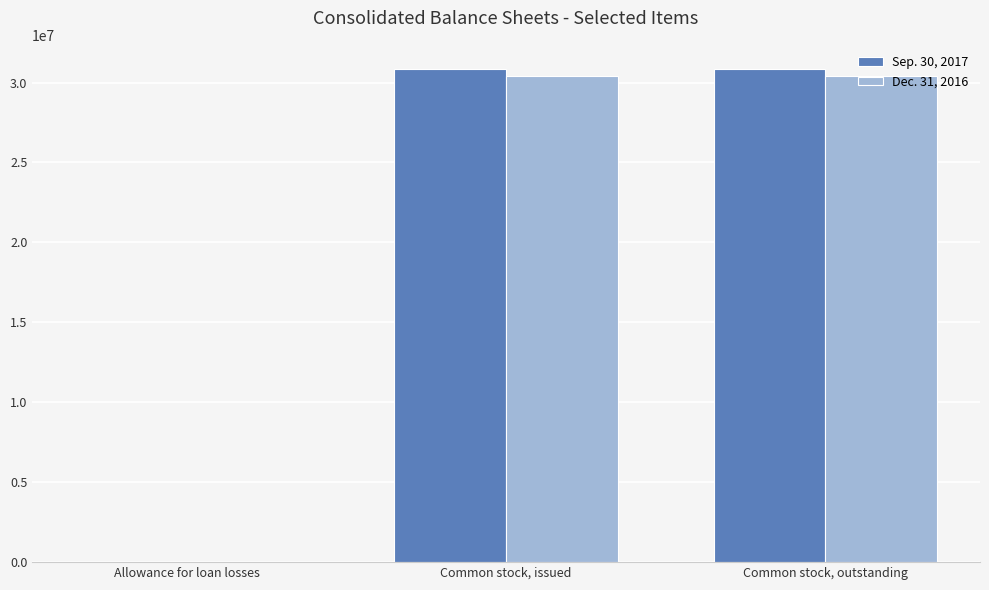

Count the number of data series in this chart.

2